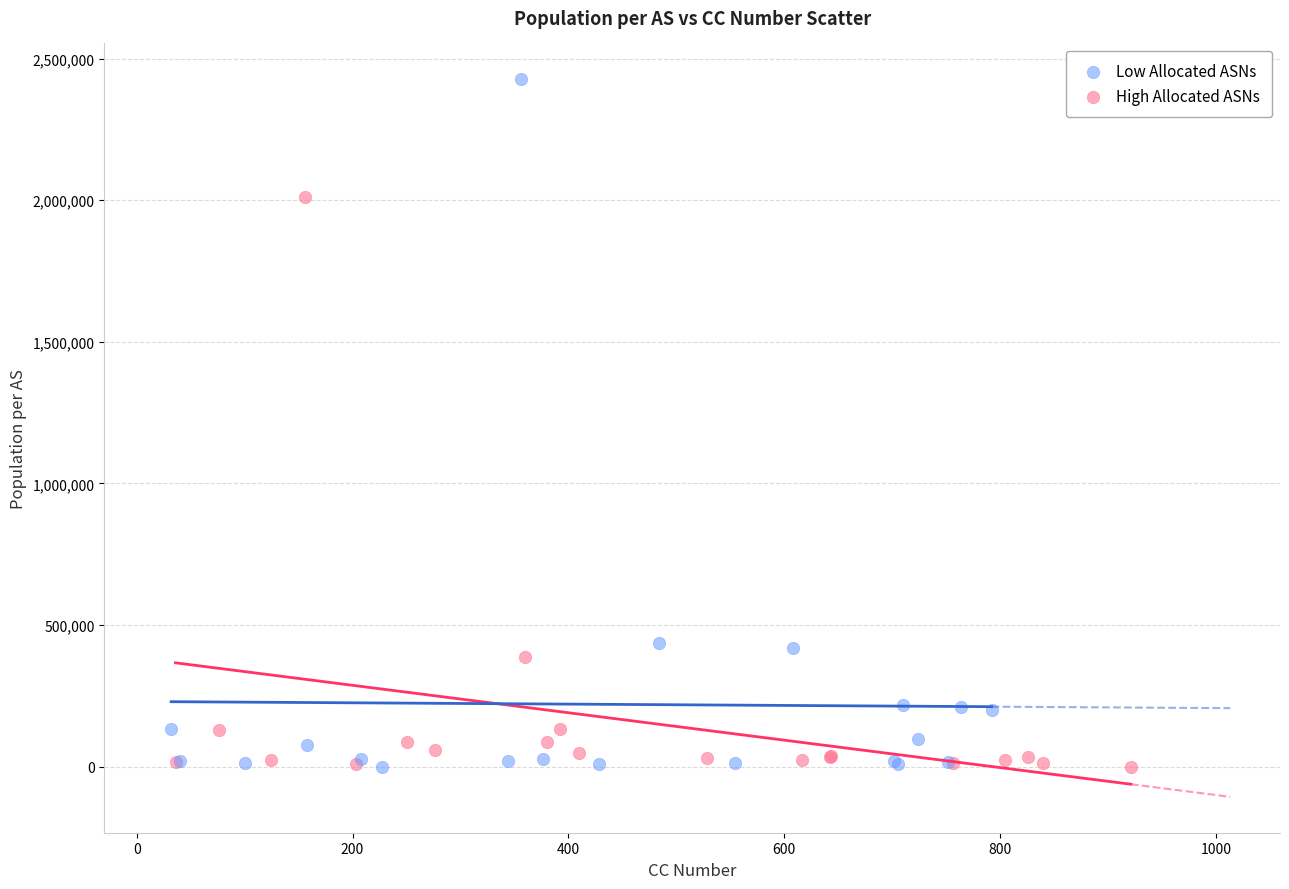

What are all the series names shown in the legend?

Low Allocated ASNs, High Allocated ASNs